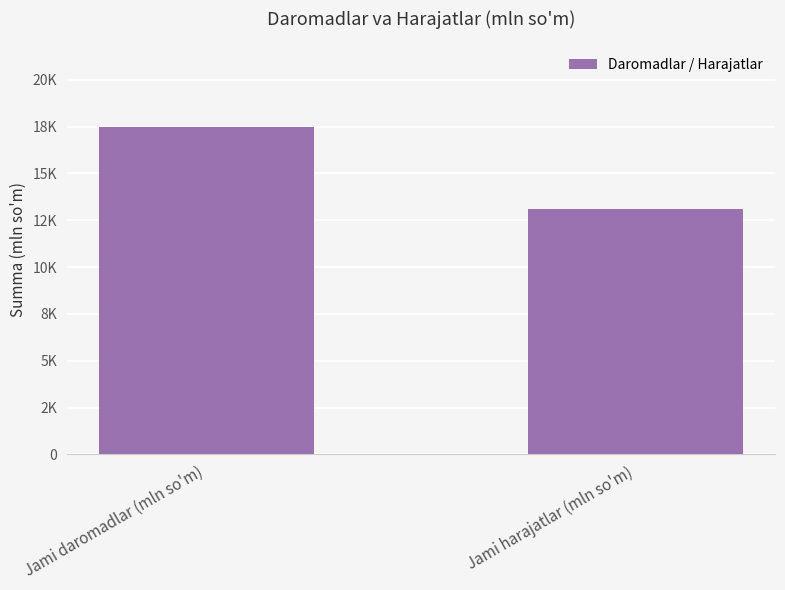

Does the chart contain any negative values?

No